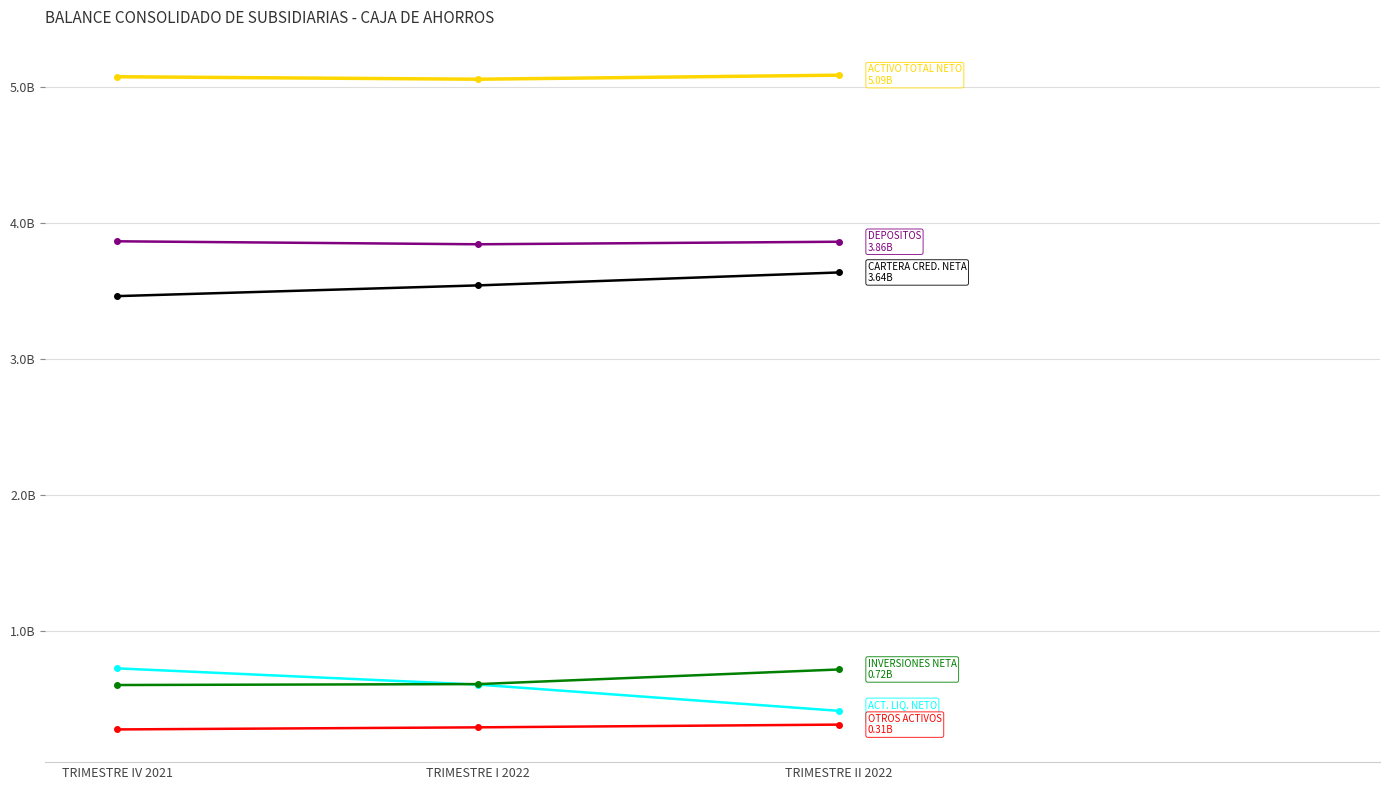

Is this an area chart (filled region under the line)?

No